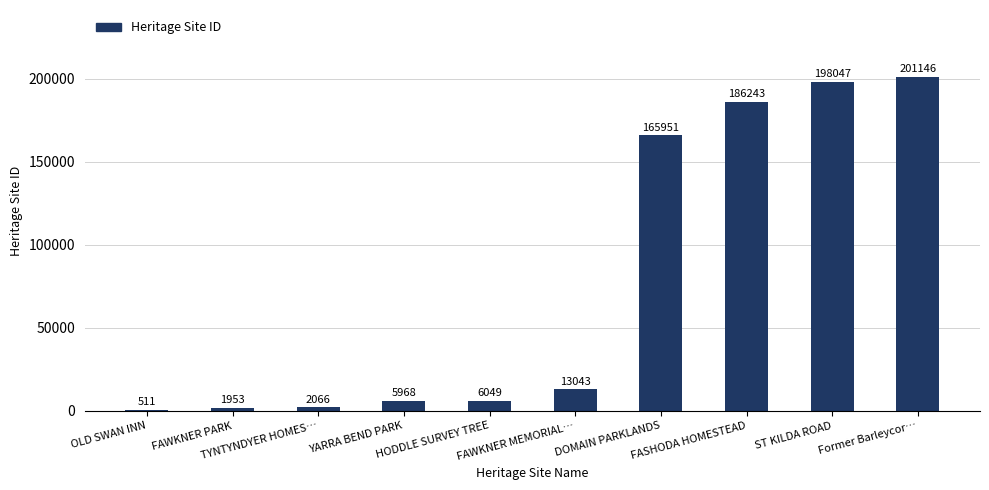

Between TYNTYNDYER HOMES… and YARRA BEND PARK, which is larger?

YARRA BEND PARK